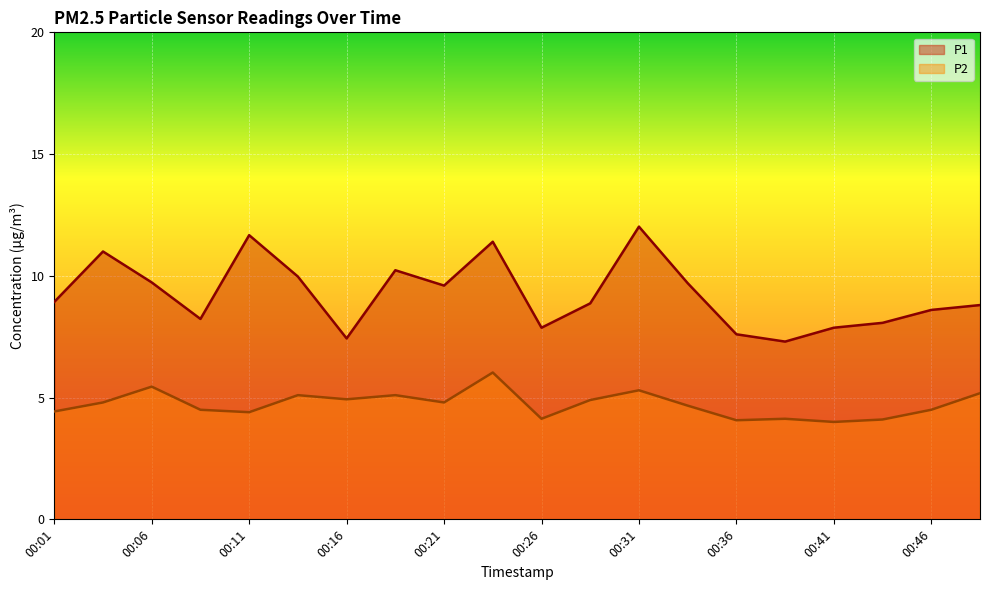

Does the chart display data point markers on the line(s)?

No